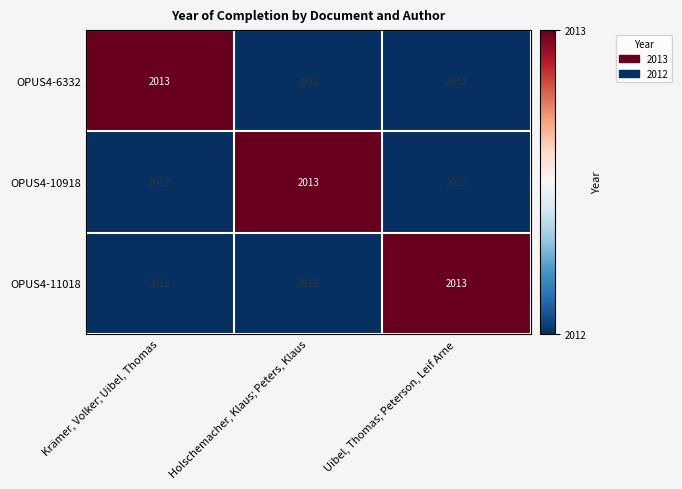

How many OPUS4-6332 values are between 2012 and 2013?

3